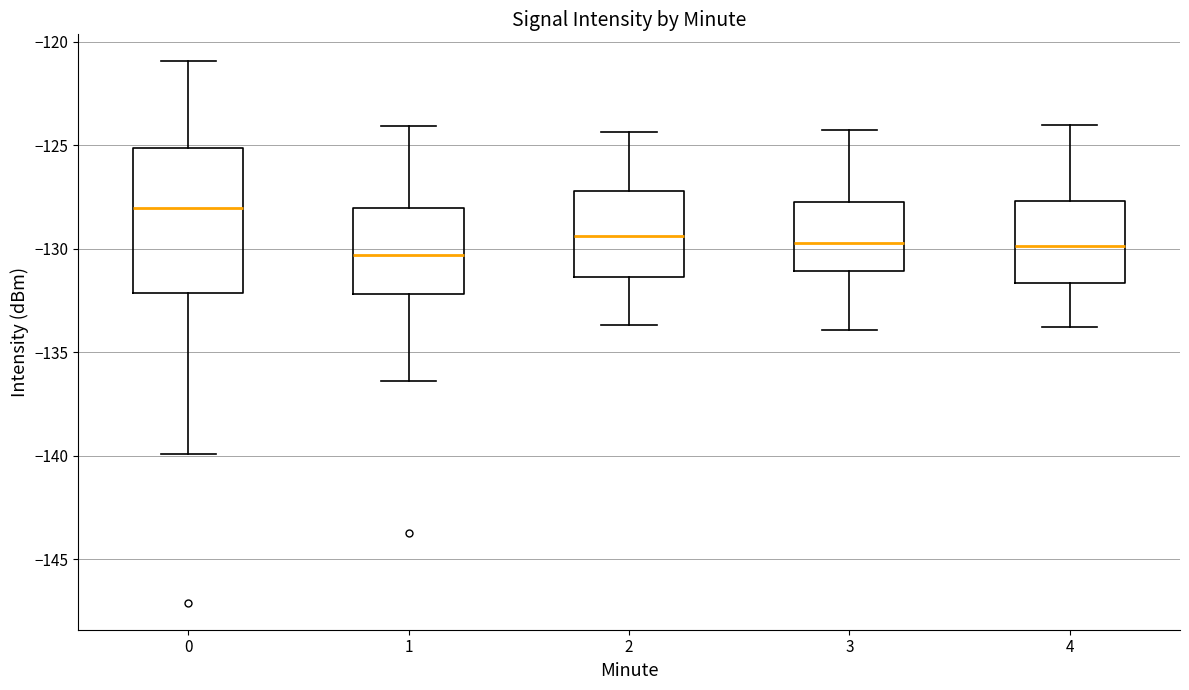

Reading left to right, read every box against the y-axis: the position of its median line, the range the box covers, and the ends of its whiskers. The values are not printed on the chart, so give them approximately, as read against the axis.

0: median -128.0, box -132.0 to -125.0, whiskers -140.0 to -121.0
1: median -130.5, box -132.0 to -128.0, whiskers -136.5 to -124.0
2: median -129.5, box -131.5 to -127.0, whiskers -133.5 to -124.5
3: median -129.5, box -131.0 to -127.5, whiskers -134.0 to -124.0
4: median -130.0, box -131.5 to -127.5, whiskers -134.0 to -124.0